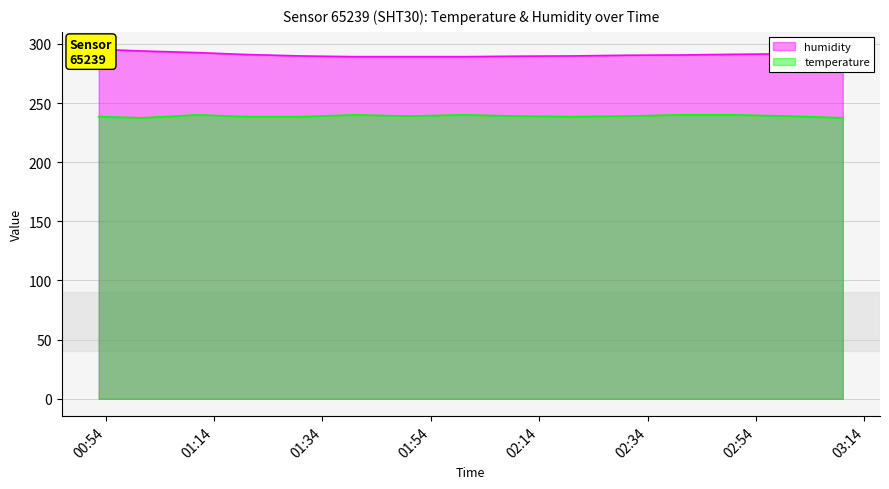

What is the difference between the maximum and minimum values in the temperature series?

2.5